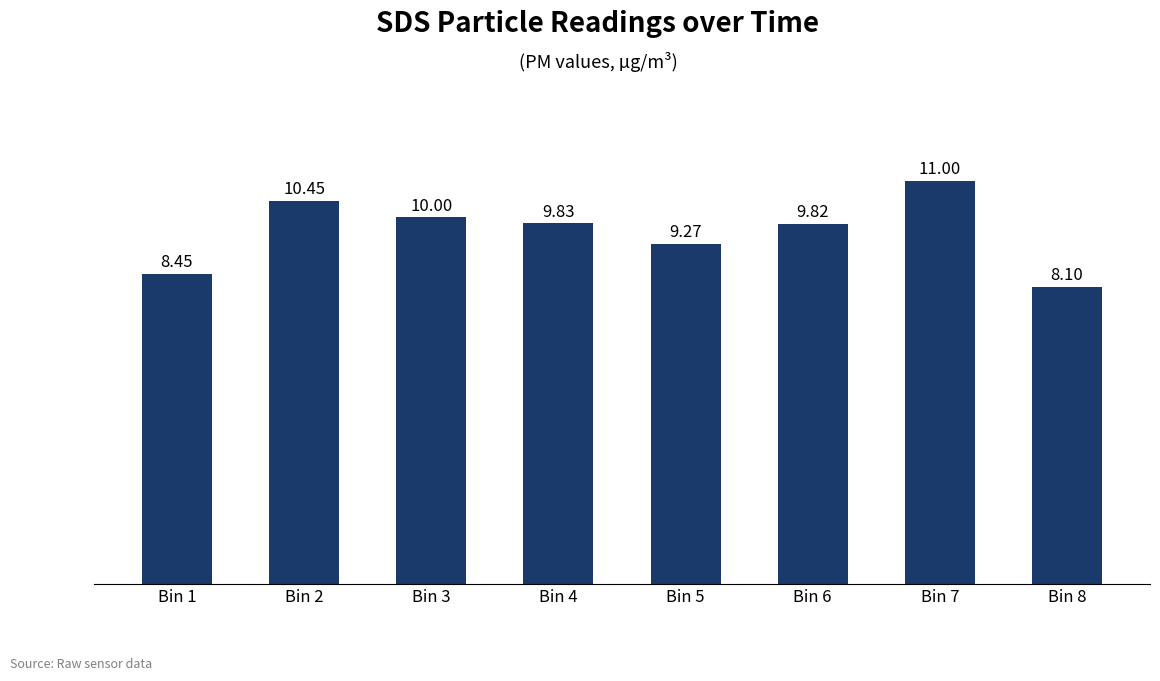

What is the minimum value shown in the chart?

8.1